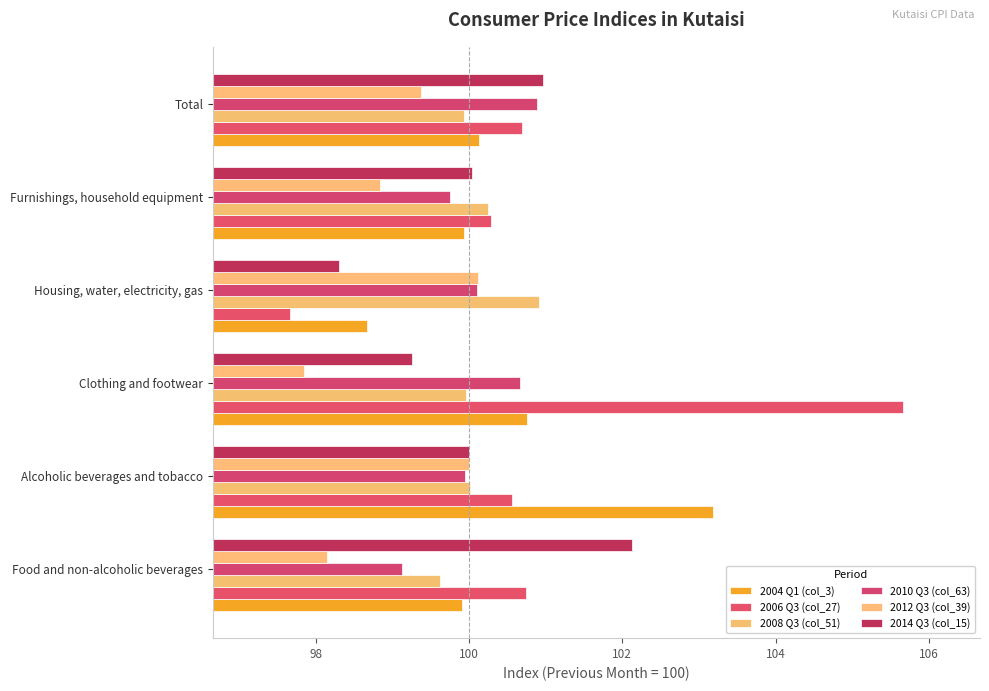

Rank the categories by 2006 Q3 (col_27) value from lowest to highest.

Housing, water, electricity, gas, Furnishings, household equipment, Alcoholic beverages and tobacco, Total, Food and non-alcoholic beverages, Clothing and footwear